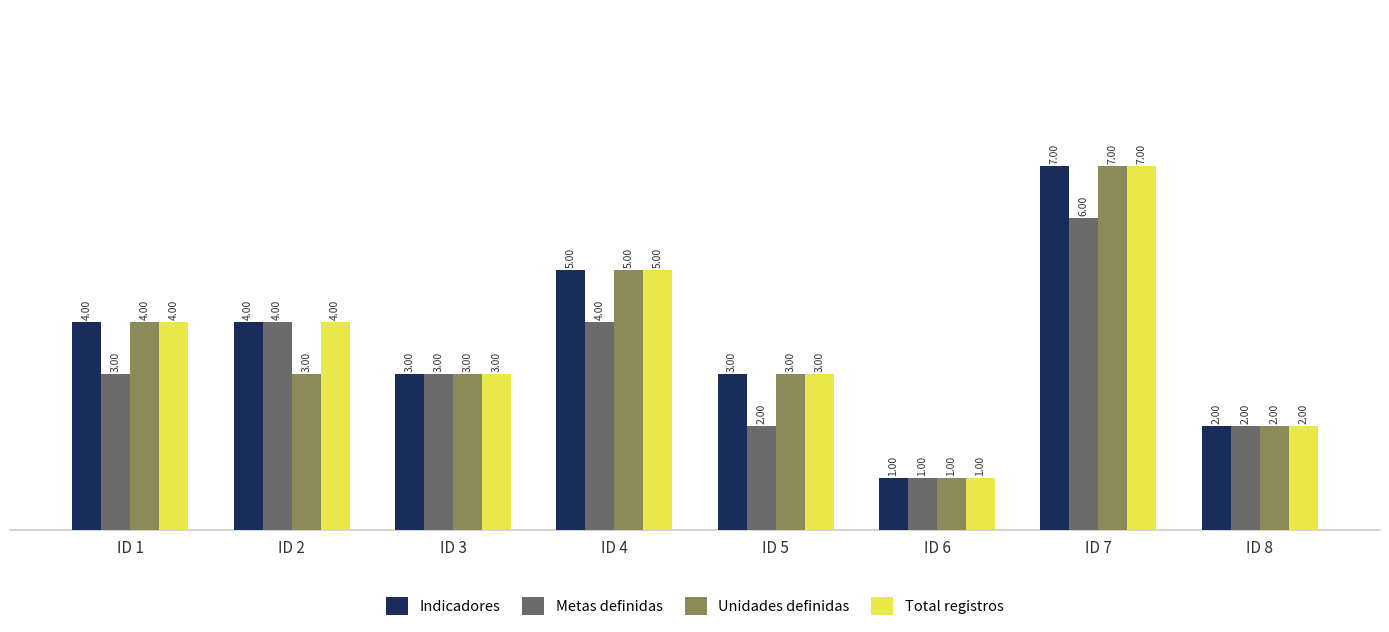

How many bars are there in each group?

4